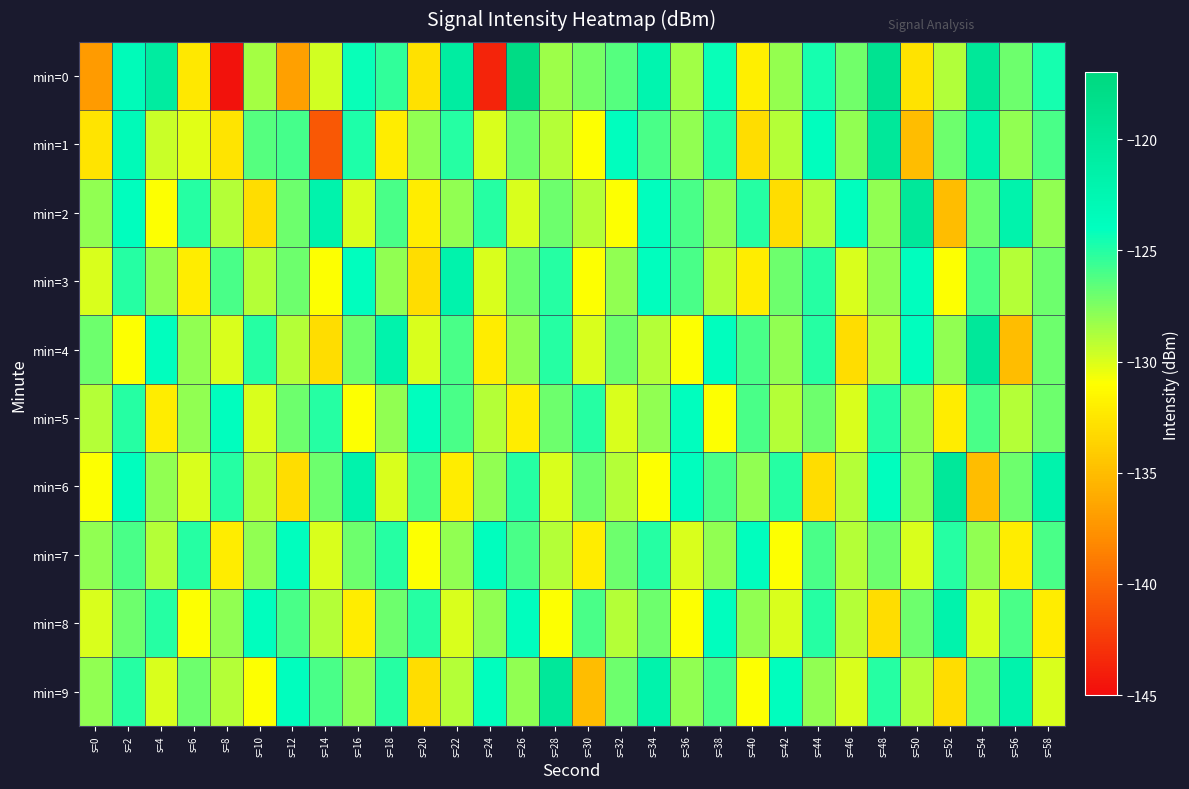

Reading left to right, what are all the values shown in this chart?

min=0: s=0=-137.0	s=2=-123.4	s=4=-120.7	s=6=-132.4	s=8=-144.6	s=10=-128.5	s=12=-136.7	s=14=-129.7	s=16=-124.3	s=18=-125.4	s=20=-132.8	s=22=-120.8	s=24=-143.7	s=26=-117.7	s=28=-128.3	s=30=-127.2	s=32=-126.4	s=34=-122.3	s=36=-128.4	s=38=-124.3	s=40=-131.9	s=42=-128.1	s=44=-124.6	s=46=-127.2	s=48=-119.0	s=50=-132.7	s=52=-128.8	s=54=-119.9	s=56=-127.0	s=58=-124.6
min=1: s=0=-132.6	s=2=-123.3	s=4=-129.6	s=6=-130.2	s=8=-132.6	s=10=-126.3	s=12=-125.9	s=14=-140.8	s=16=-124.9	s=18=-132.1	s=20=-128.0	s=22=-125.0	s=24=-130.0	s=26=-127.0	s=28=-129.0	s=30=-131.0	s=32=-124.0	s=34=-126.0	s=36=-128.0	s=38=-125.0	s=40=-133.0	s=42=-129.0	s=44=-124.0	s=46=-128.0	s=48=-120.0	s=50=-135.0	s=52=-127.0	s=54=-122.0	s=56=-128.0	s=58=-126.0
min=2: s=0=-128.0	s=2=-124.0	s=4=-131.0	s=6=-125.0	s=8=-129.0	s=10=-133.0	s=12=-127.0	s=14=-122.0	s=16=-130.0	s=18=-126.0	s=20=-132.0	s=22=-128.0	s=24=-125.0	s=26=-130.0	s=28=-127.0	s=30=-129.0	s=32=-131.0	s=34=-124.0	s=36=-126.0	s=38=-128.0	s=40=-125.0	s=42=-133.0	s=44=-129.0	s=46=-124.0	s=48=-128.0	s=50=-120.0	s=52=-135.0	s=54=-127.0	s=56=-122.0	s=58=-128.0
min=3: s=0=-130.0	s=2=-125.0	s=4=-128.0	s=6=-132.0	s=8=-126.0	s=10=-129.0	s=12=-127.0	s=14=-131.0	s=16=-124.0	s=18=-128.0	s=20=-133.0	s=22=-122.0	s=24=-130.0	s=26=-127.0	s=28=-125.0	s=30=-131.0	s=32=-128.0	s=34=-124.0	s=36=-126.0	s=38=-129.0	s=40=-132.0	s=42=-127.0	s=44=-125.0	s=46=-130.0	s=48=-128.0	s=50=-124.0	s=52=-131.0	s=54=-126.0	s=56=-129.0	s=58=-127.0
min=4: s=0=-127.0	s=2=-131.0	s=4=-124.0	s=6=-128.0	s=8=-130.0	s=10=-125.0	s=12=-129.0	s=14=-133.0	s=16=-127.0	s=18=-122.0	s=20=-130.0	s=22=-126.0	s=24=-132.0	s=26=-128.0	s=28=-125.0	s=30=-130.0	s=32=-127.0	s=34=-129.0	s=36=-131.0	s=38=-124.0	s=40=-126.0	s=42=-128.0	s=44=-125.0	s=46=-133.0	s=48=-129.0	s=50=-124.0	s=52=-128.0	s=54=-120.0	s=56=-135.0	s=58=-127.0
min=5: s=0=-129.0	s=2=-125.0	s=4=-132.0	s=6=-128.0	s=8=-124.0	s=10=-130.0	s=12=-127.0	s=14=-125.0	s=16=-131.0	s=18=-128.0	s=20=-124.0	s=22=-126.0	s=24=-129.0	s=26=-132.0	s=28=-127.0	s=30=-125.0	s=32=-130.0	s=34=-128.0	s=36=-124.0	s=38=-131.0	s=40=-126.0	s=42=-129.0	s=44=-127.0	s=46=-130.0	s=48=-125.0	s=50=-128.0	s=52=-132.0	s=54=-126.0	s=56=-129.0	s=58=-127.0
min=6: s=0=-131.0	s=2=-124.0	s=4=-128.0	s=6=-130.0	s=8=-125.0	s=10=-129.0	s=12=-133.0	s=14=-127.0	s=16=-122.0	s=18=-130.0	s=20=-126.0	s=22=-132.0	s=24=-128.0	s=26=-125.0	s=28=-130.0	s=30=-127.0	s=32=-129.0	s=34=-131.0	s=36=-124.0	s=38=-126.0	s=40=-128.0	s=42=-125.0	s=44=-133.0	s=46=-129.0	s=48=-124.0	s=50=-128.0	s=52=-120.0	s=54=-135.0	s=56=-127.0	s=58=-122.0
min=7: s=0=-128.0	s=2=-126.0	s=4=-129.0	s=6=-125.0	s=8=-132.0	s=10=-128.0	s=12=-124.0	s=14=-130.0	s=16=-127.0	s=18=-125.0	s=20=-131.0	s=22=-128.0	s=24=-124.0	s=26=-126.0	s=28=-129.0	s=30=-132.0	s=32=-127.0	s=34=-125.0	s=36=-130.0	s=38=-128.0	s=40=-124.0	s=42=-131.0	s=44=-126.0	s=46=-129.0	s=48=-127.0	s=50=-130.0	s=52=-125.0	s=54=-128.0	s=56=-132.0	s=58=-126.0
min=8: s=0=-130.0	s=2=-127.0	s=4=-125.0	s=6=-131.0	s=8=-128.0	s=10=-124.0	s=12=-126.0	s=14=-129.0	s=16=-132.0	s=18=-127.0	s=20=-125.0	s=22=-130.0	s=24=-128.0	s=26=-124.0	s=28=-131.0	s=30=-126.0	s=32=-129.0	s=34=-127.0	s=36=-131.0	s=38=-124.0	s=40=-128.0	s=42=-130.0	s=44=-125.0	s=46=-129.0	s=48=-133.0	s=50=-127.0	s=52=-122.0	s=54=-130.0	s=56=-126.0	s=58=-132.0
min=9: s=0=-128.0	s=2=-125.0	s=4=-130.0	s=6=-127.0	s=8=-129.0	s=10=-131.0	s=12=-124.0	s=14=-126.0	s=16=-128.0	s=18=-125.0	s=20=-133.0	s=22=-129.0	s=24=-124.0	s=26=-128.0	s=28=-120.0	s=30=-135.0	s=32=-127.0	s=34=-122.0	s=36=-128.0	s=38=-126.0	s=40=-131.0	s=42=-124.0	s=44=-128.0	s=46=-130.0	s=48=-125.0	s=50=-129.0	s=52=-133.0	s=54=-127.0	s=56=-122.0	s=58=-130.0